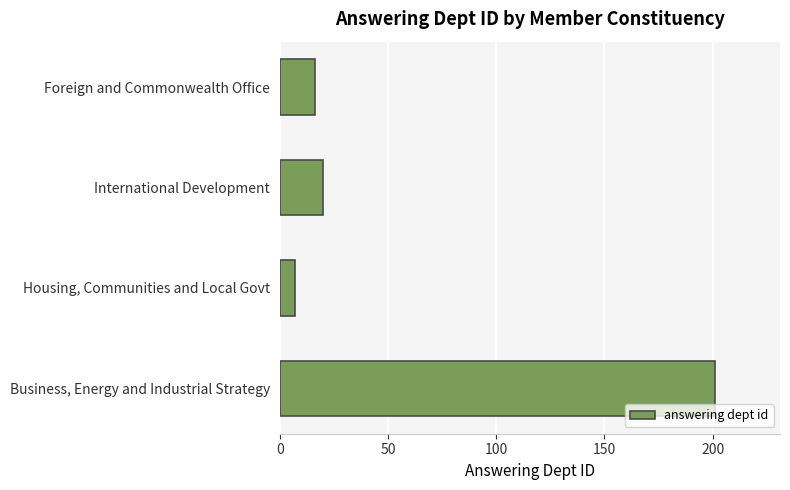

Which label corresponds to the smallest value in the chart?

Housing, Communities and Local Govt